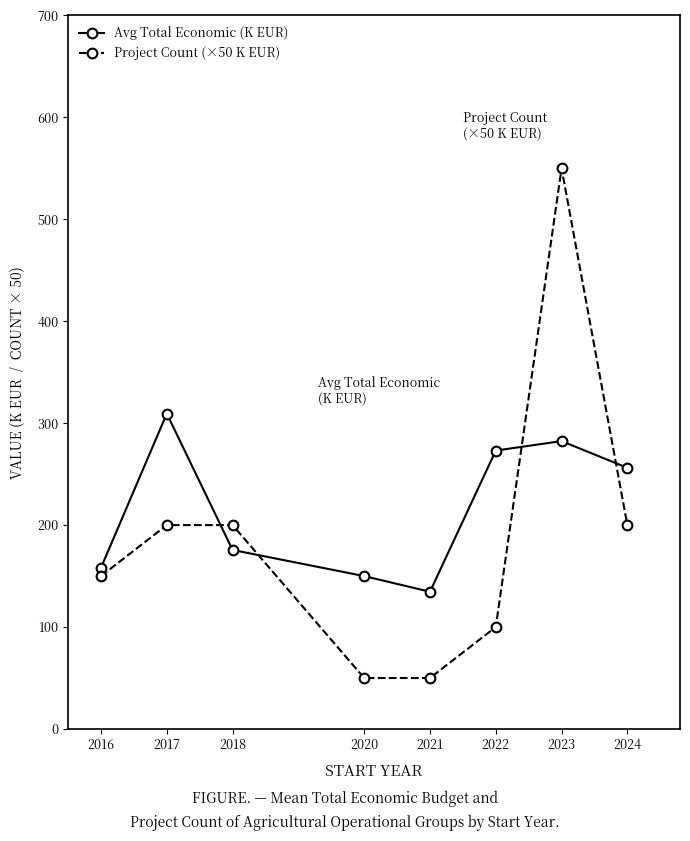

What value does the Project Count (×50 K EUR) series have at 2018?

200.0